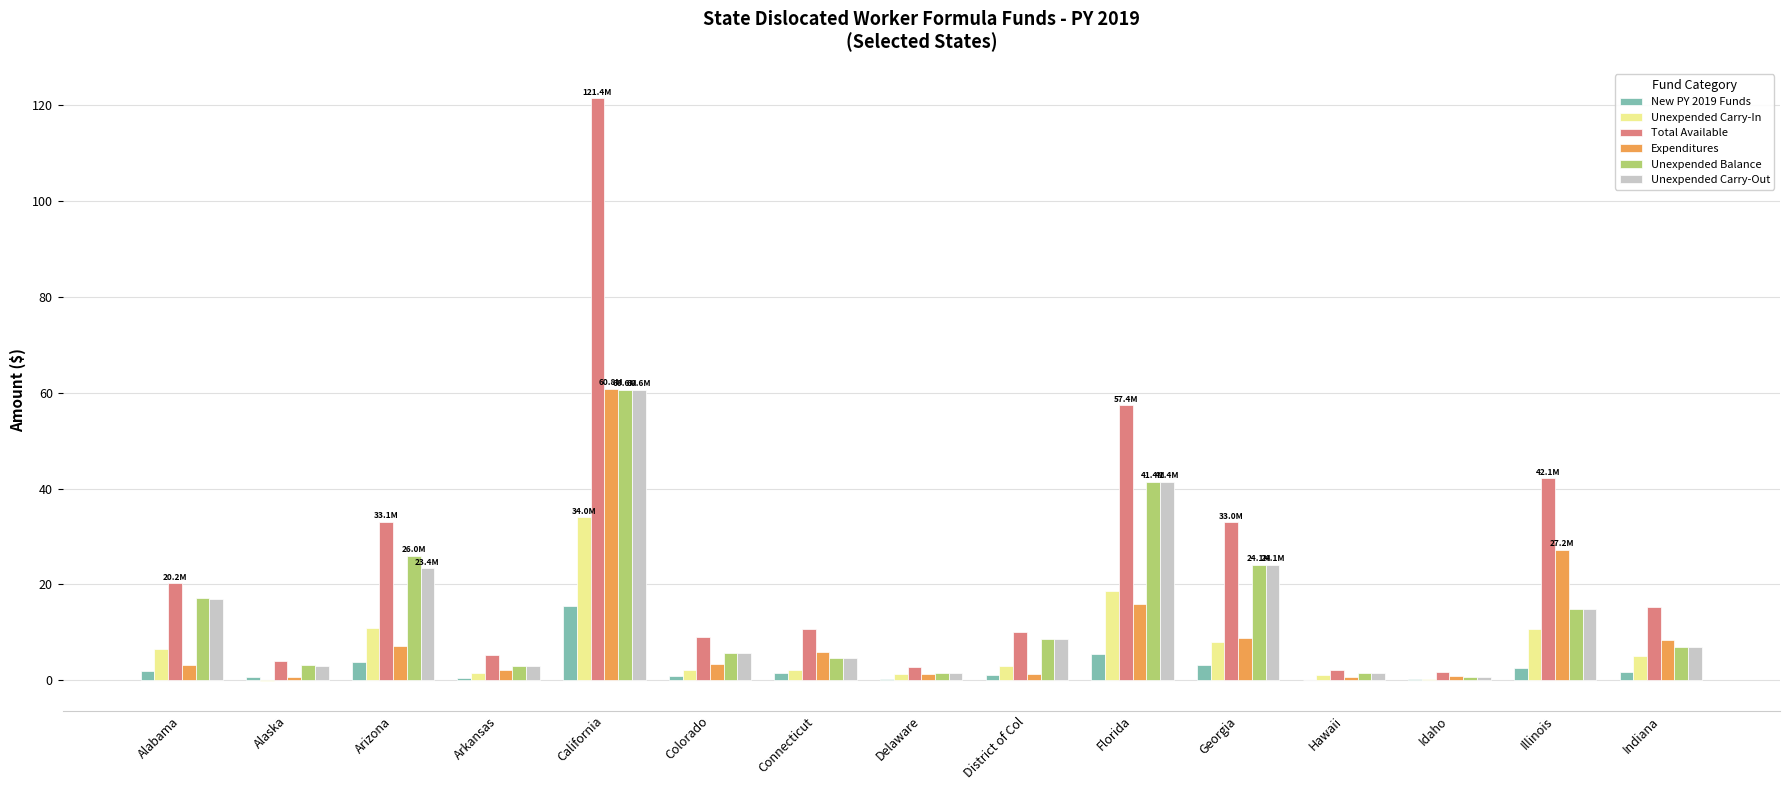

What is the total value across all series at Alabama?

65.8